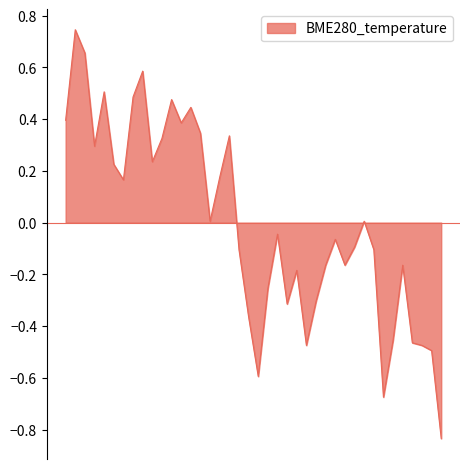

How many interior local peaks (higher than both neighbors) does the data have?

11